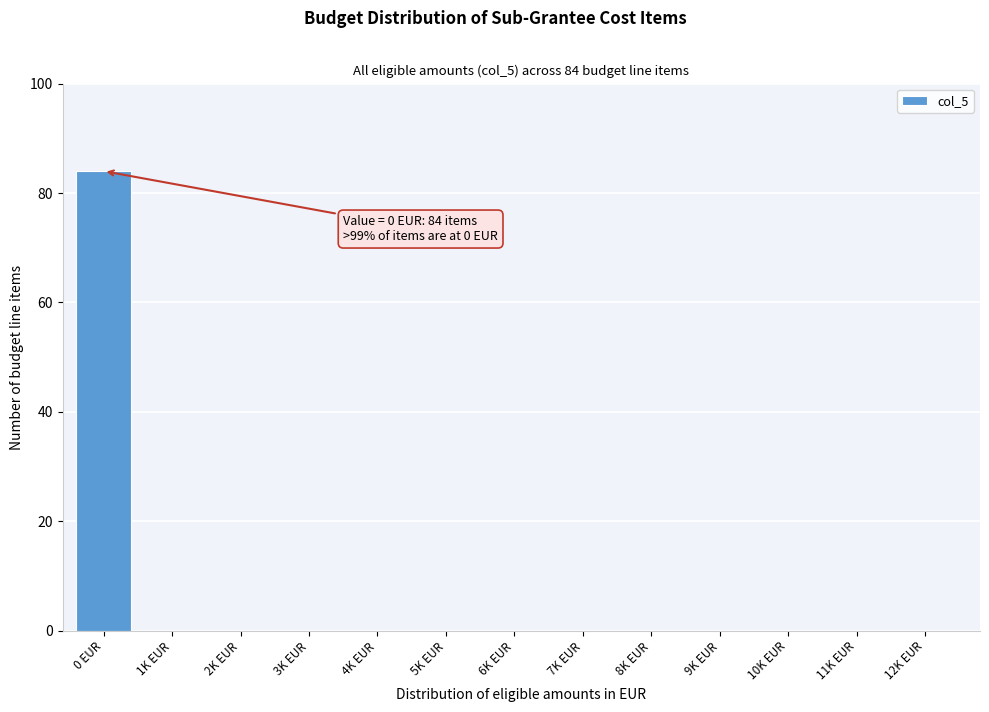

Reading right to left, transcribe all the data shown in this chart.

12K EUR=0	11K EUR=0	10K EUR=0	9K EUR=0	8K EUR=0	7K EUR=0	6K EUR=0	5K EUR=0	4K EUR=0	3K EUR=0	2K EUR=0	1K EUR=0	0 EUR=84